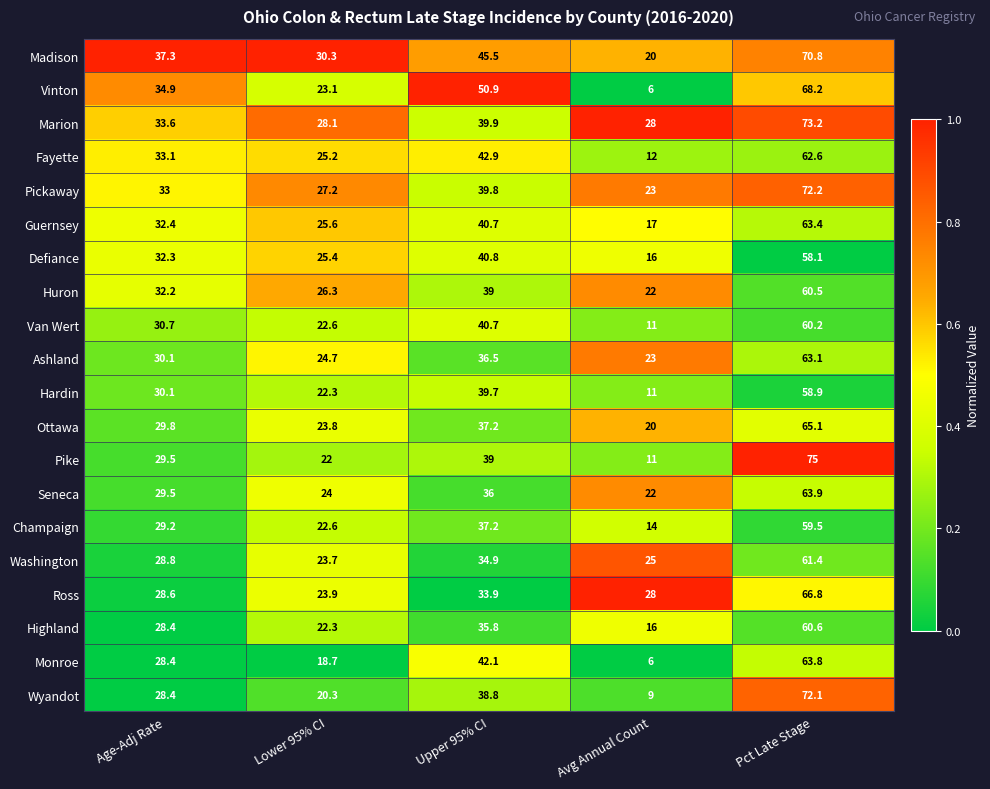

Rank the categories by Ottawa value from highest to lowest.

Pct Late Stage, Upper 95% CI, Age-Adj Rate, Lower 95% CI, Avg Annual Count